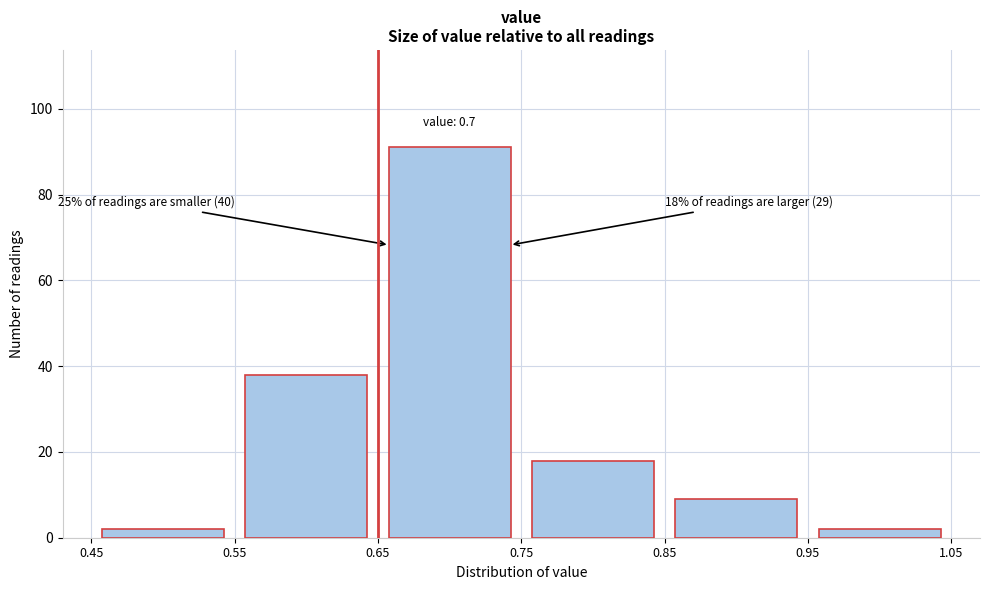

Over which range of the x-axis is the bar tallest?

0.65 to 0.75